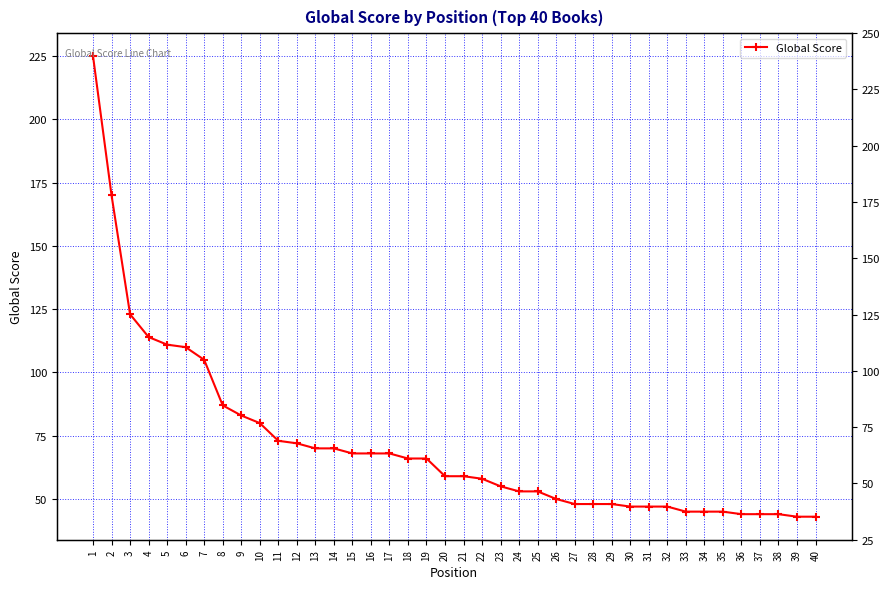

Does the chart display data point markers on the line(s)?

Yes